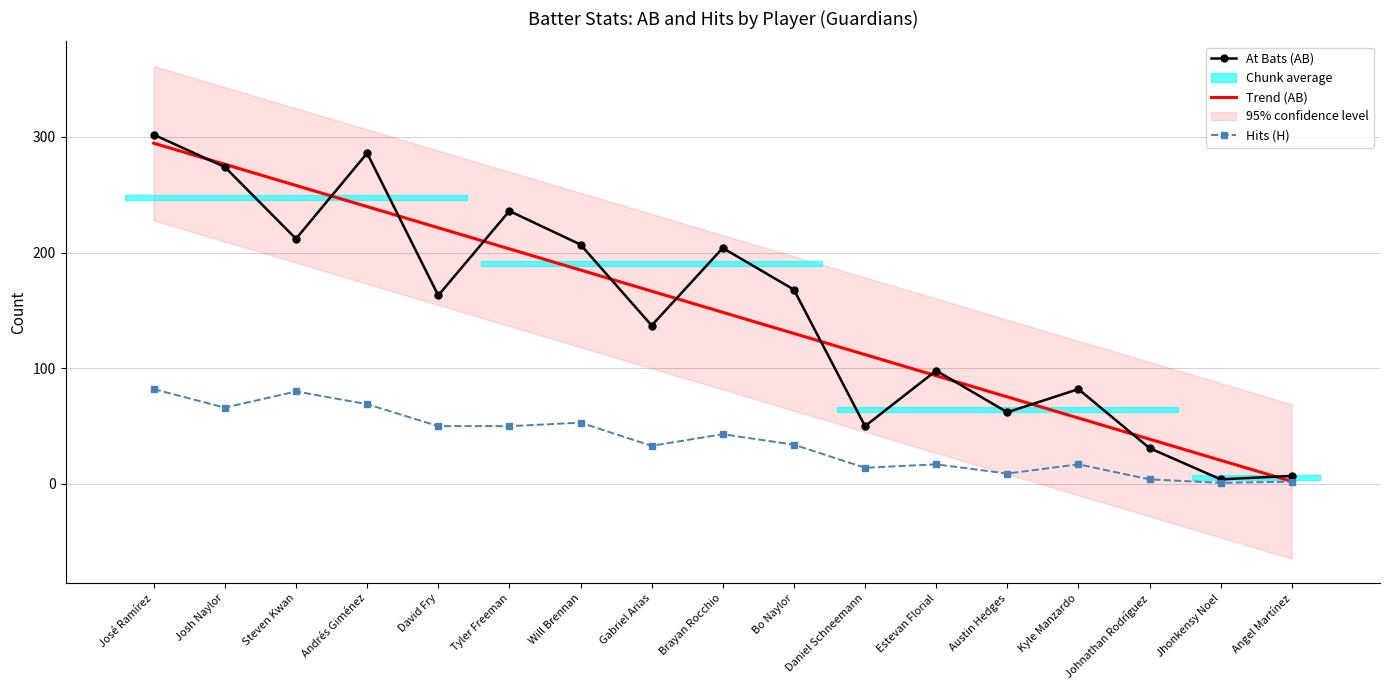

What is the label of the 11th point from the right?

Will Brennan